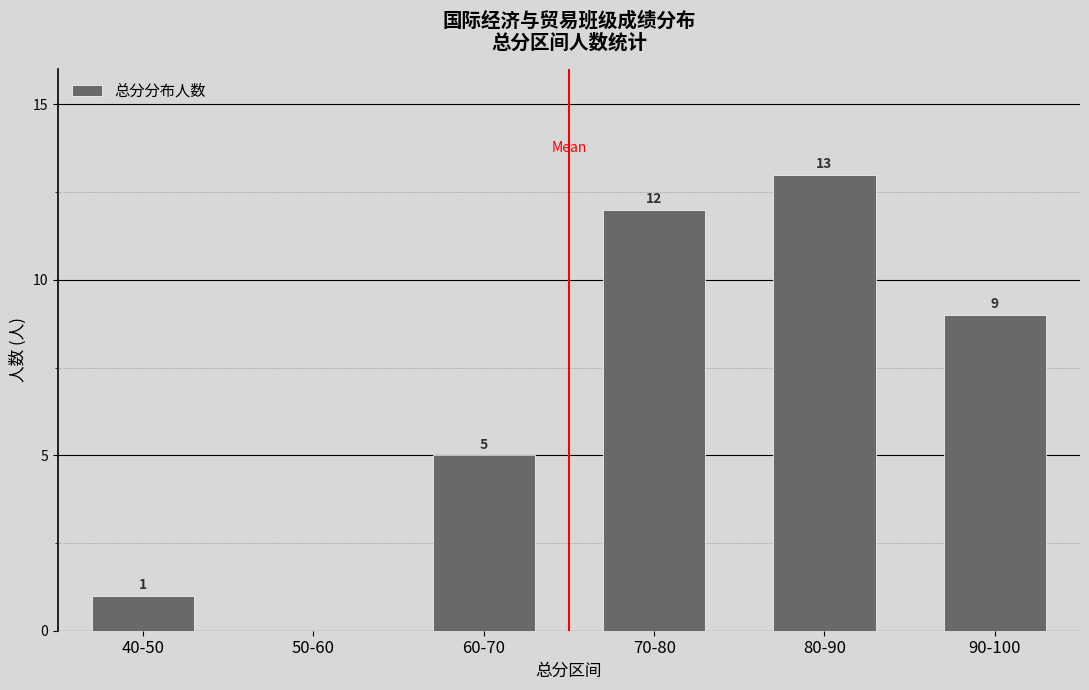

What is the maximum value shown in the chart?

13